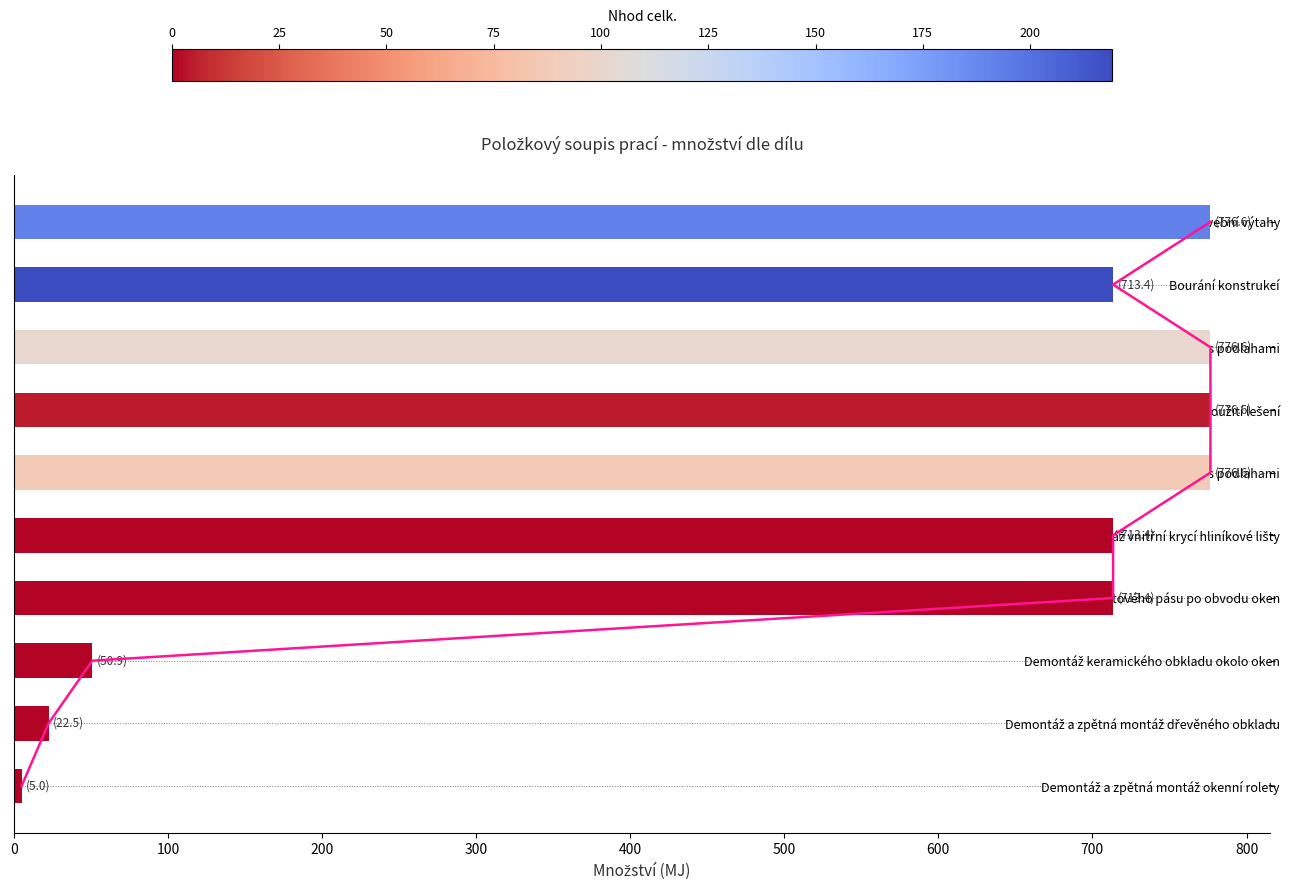

Between Demontáž lešení leh.řad.s podlahami and Příplatek za každý měsíc použití lešení, which is larger?

Demontáž lešení leh.řad.s podlahami